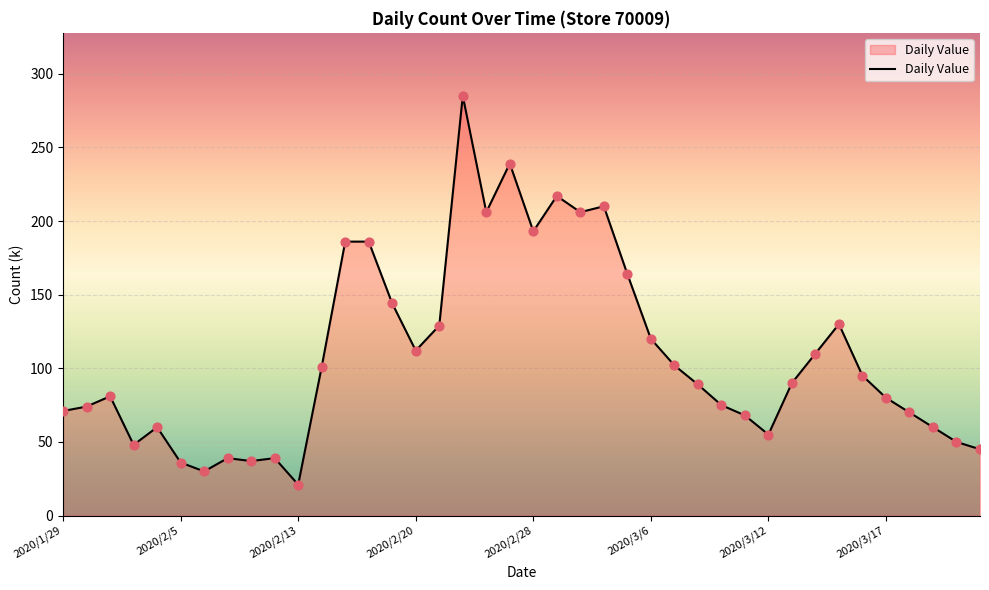

What is the smallest value displayed?

21